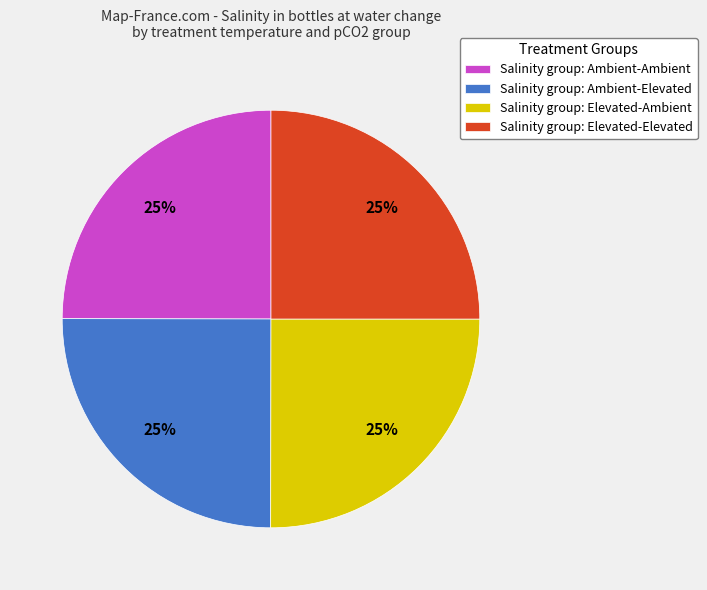

The Salinity group: Ambient-Ambient slice represents 25% of the pie. True or false?

True